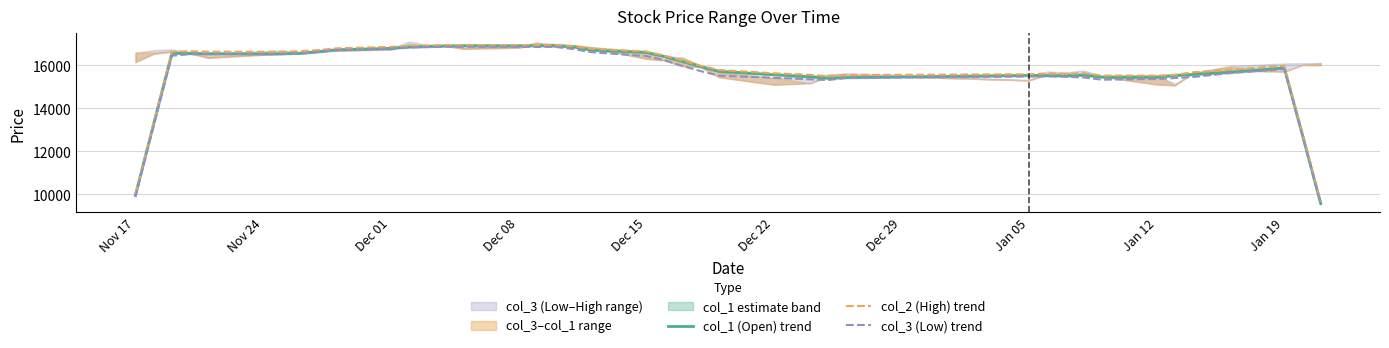

In col_2 (High) trend, how many points are lower than both neighbors (excluding endpoints)?

5